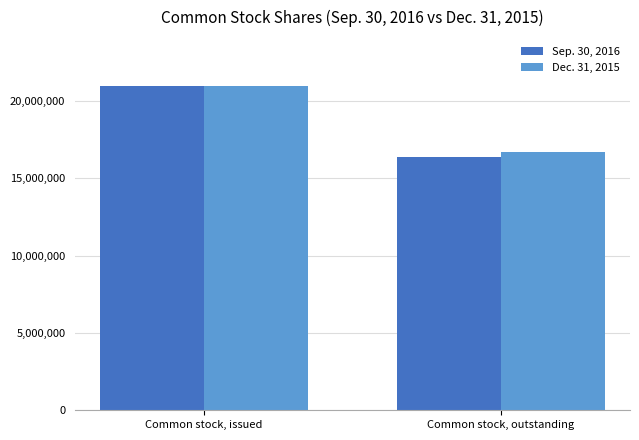

Is it true that Sep. 30, 2016 equals 30800340 at Common stock, issued?

False